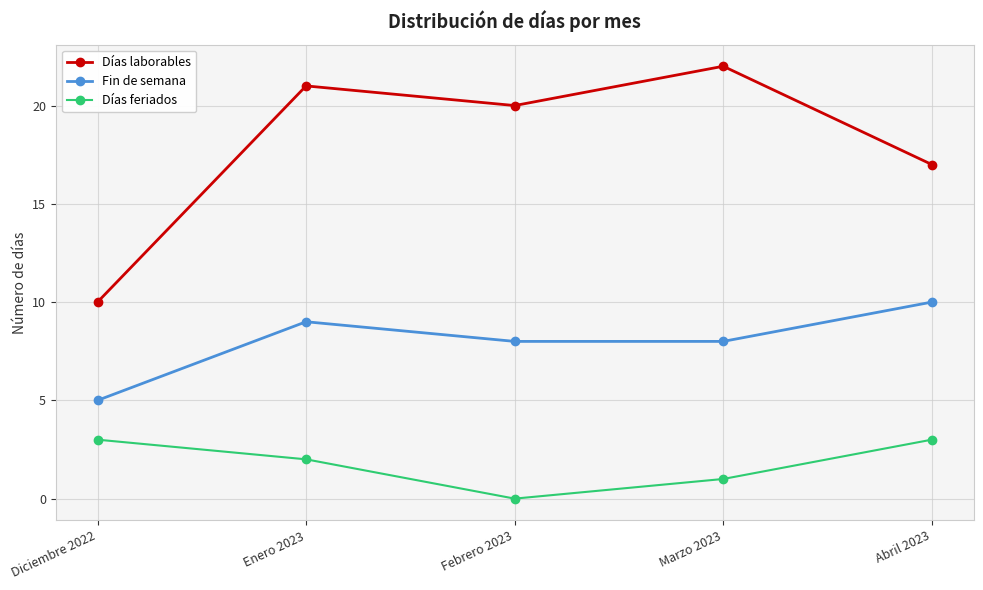

True or false: Días feriados has more than 1 points higher than both neighbors.

False